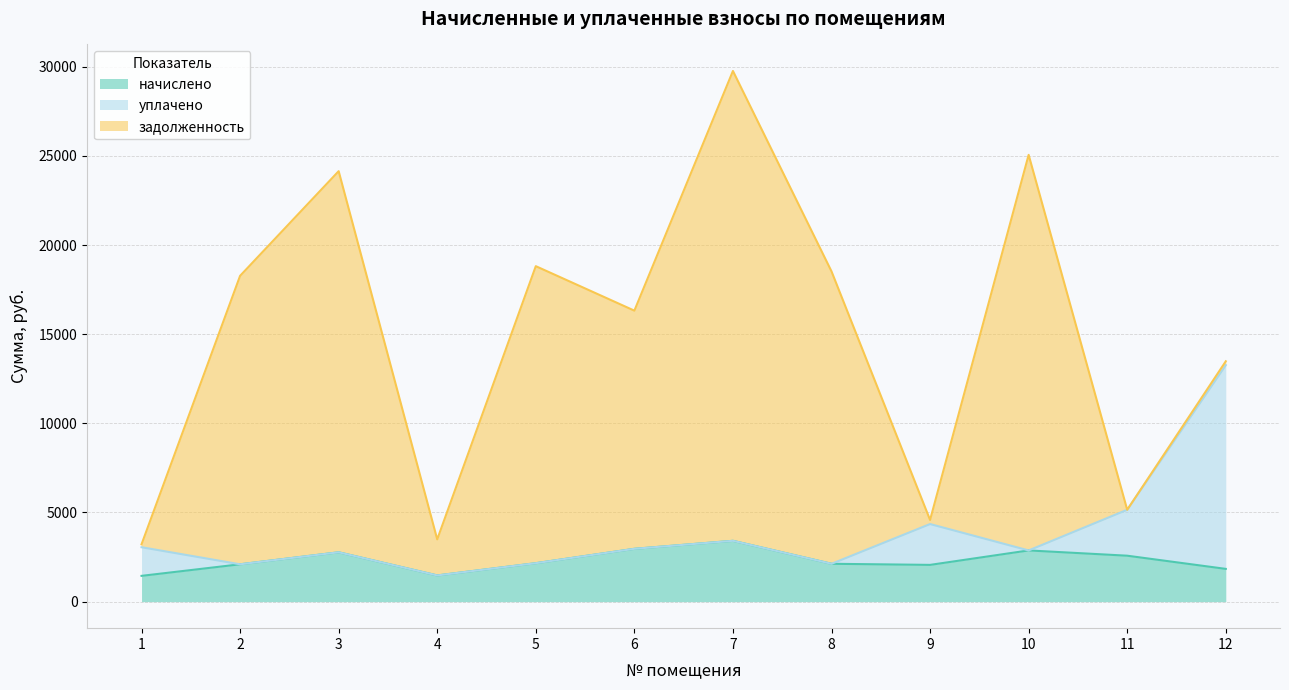

Is it true that начислено equals 2575.8 at 11?

True